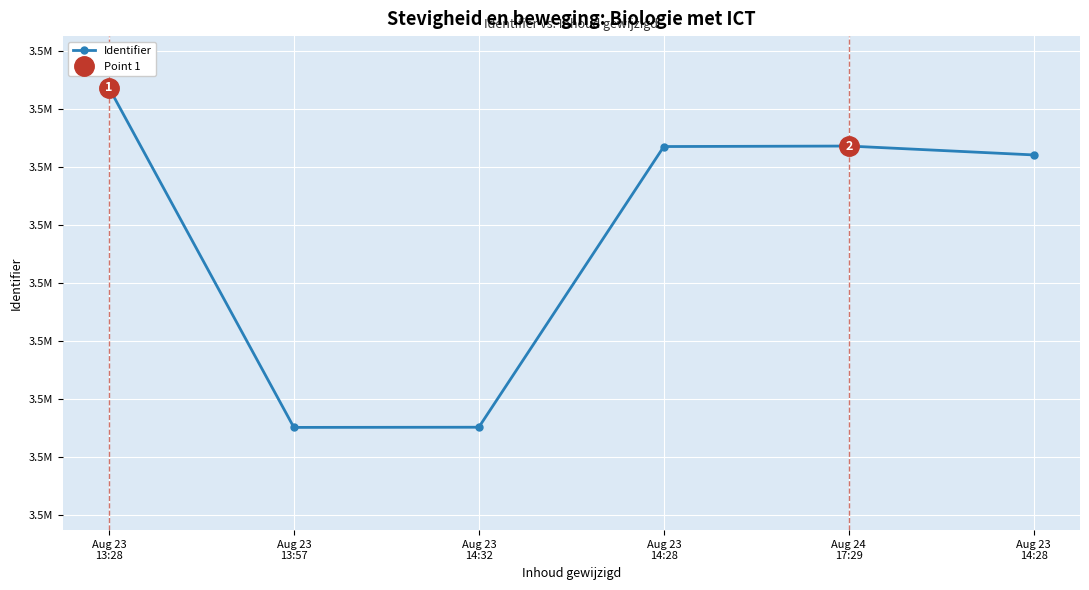

What is the sum of the values at Aug 23
13:57 and Aug 23
14:32?

7074054